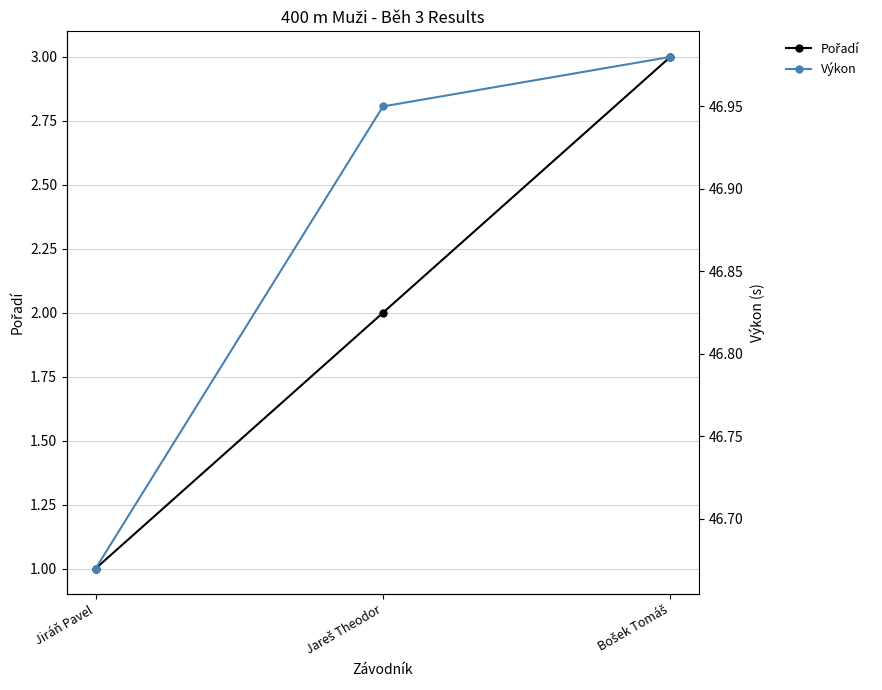

Does the chart have visible grid lines?

Yes